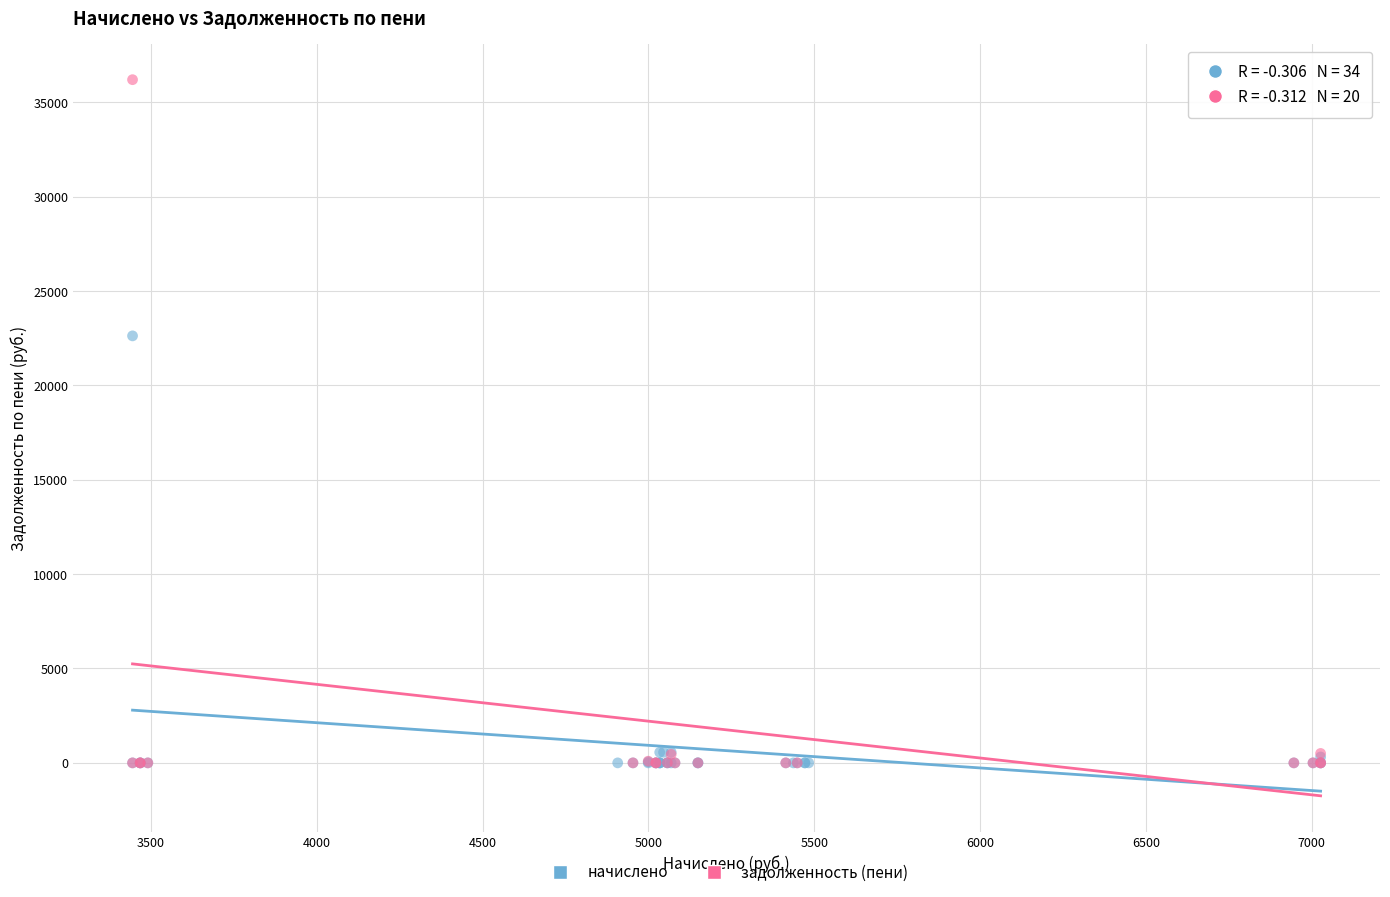

Which series reaches the maximum Y coordinate?

задолженность (пени)